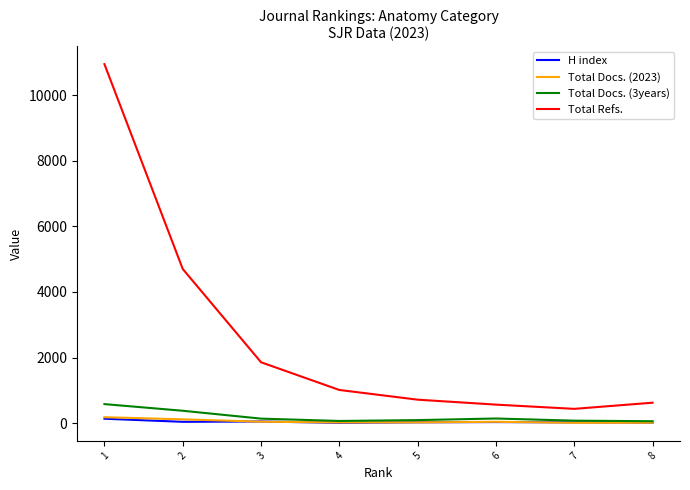

What is the difference between the maximum and minimum values in the Total Refs. series?

10513